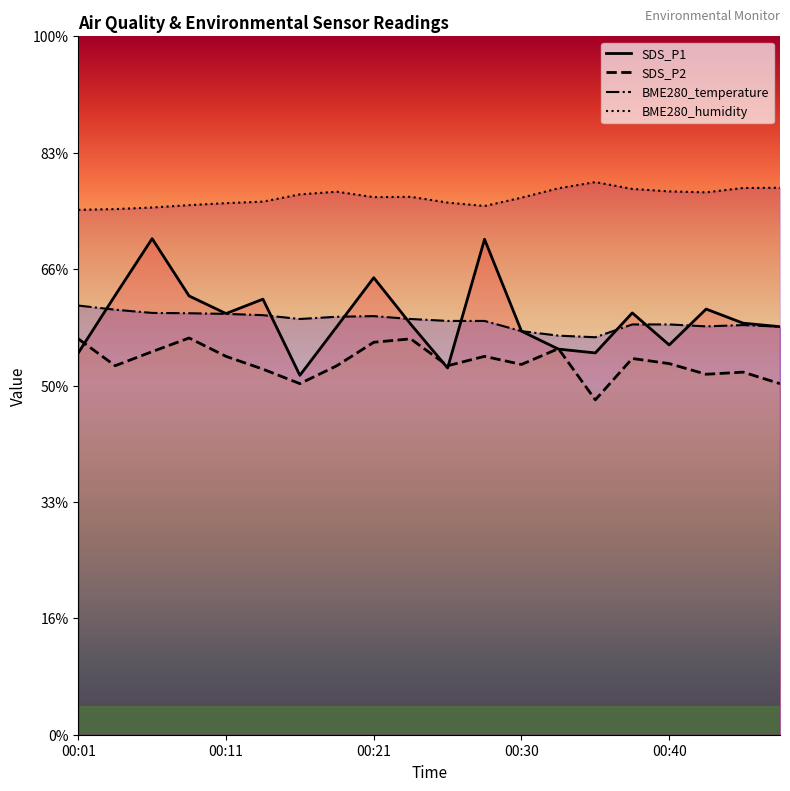

Does the chart display data point markers on the line(s)?

No